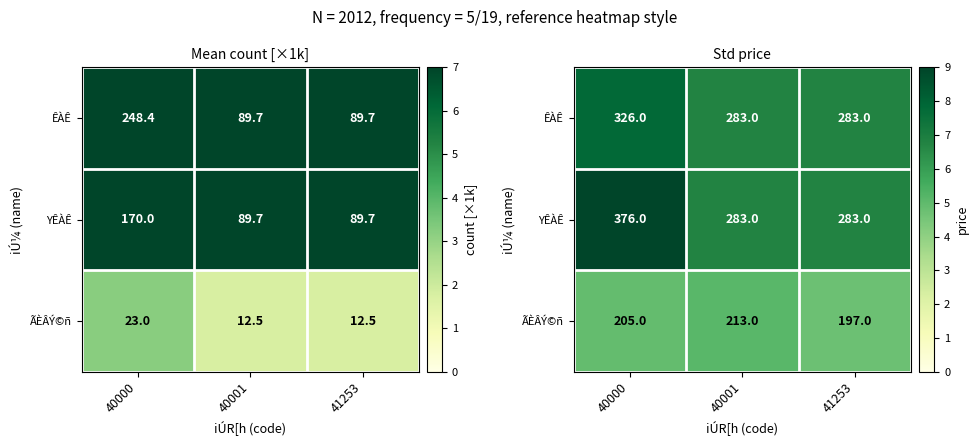

Rank the series at 40001 from lowest to highest value.

ÃÈÂÝ©ñ, ÊÀÊ, YÊÀÊ